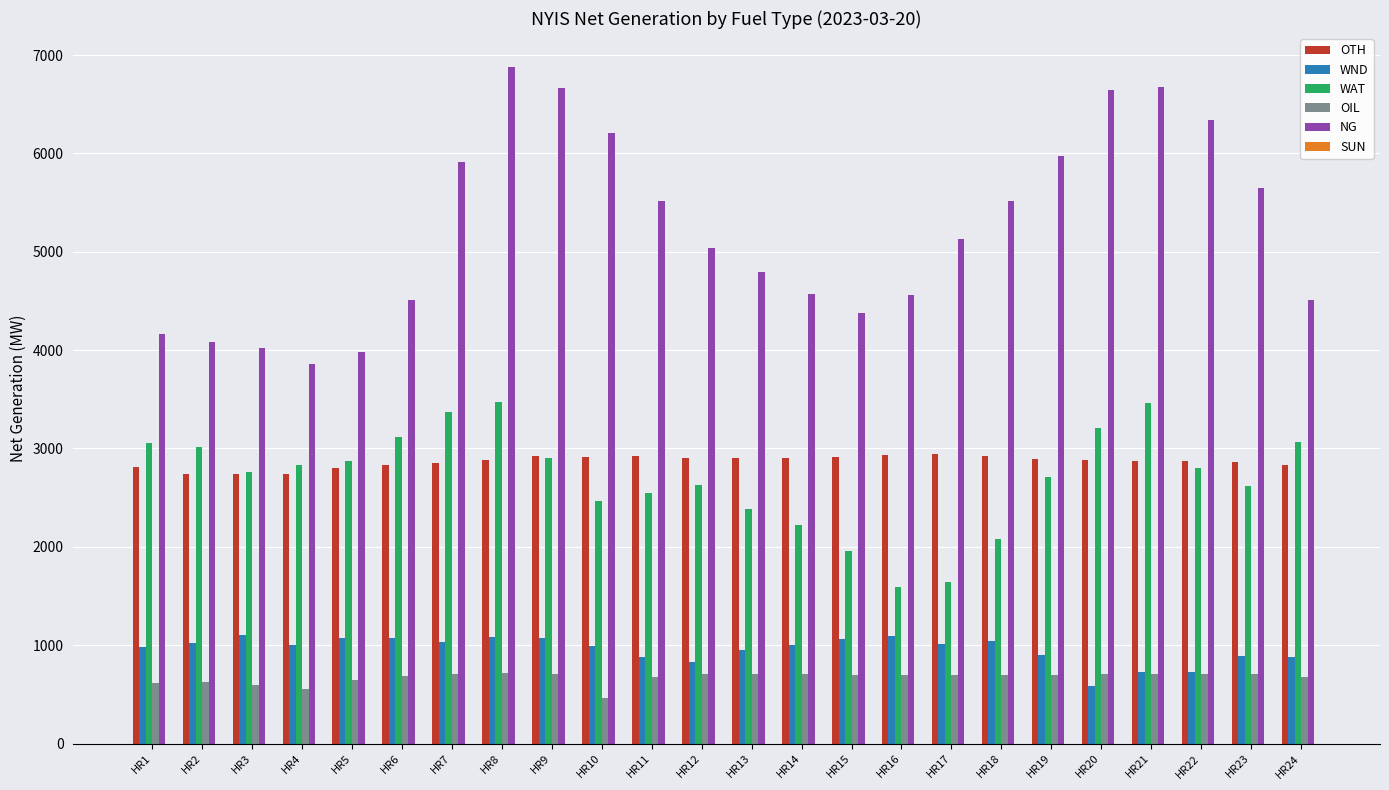

What is the difference between the maximum and minimum values in the WND series?

521